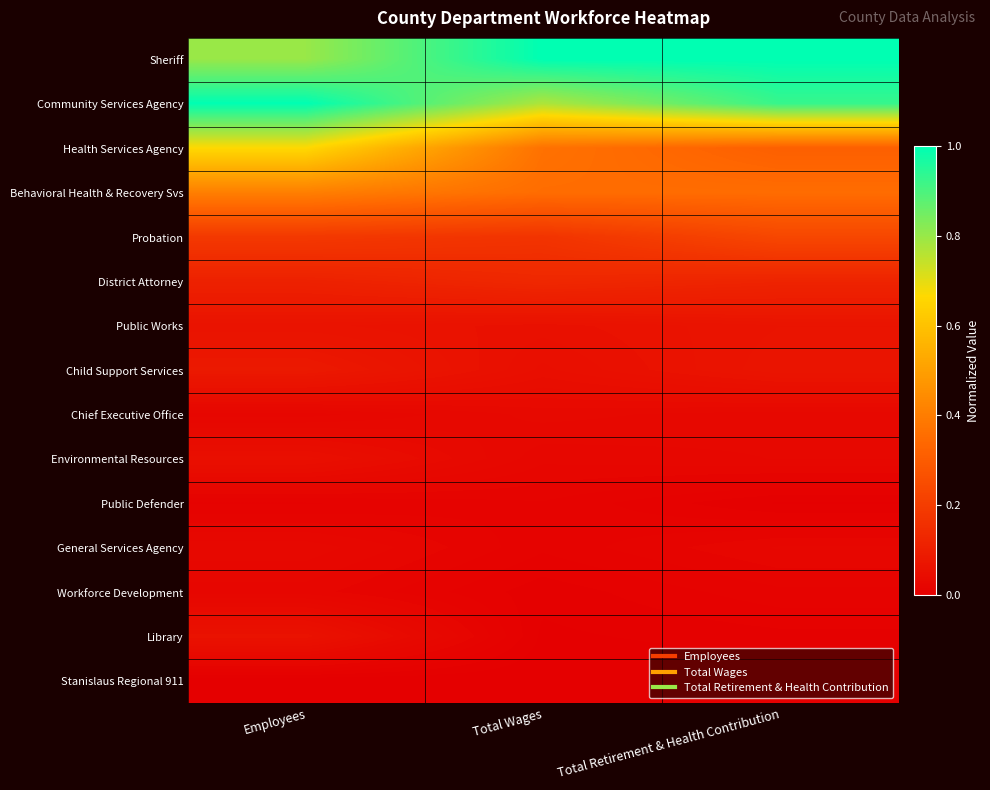

What is the spread (max minus min) of values at Employees?

1.0